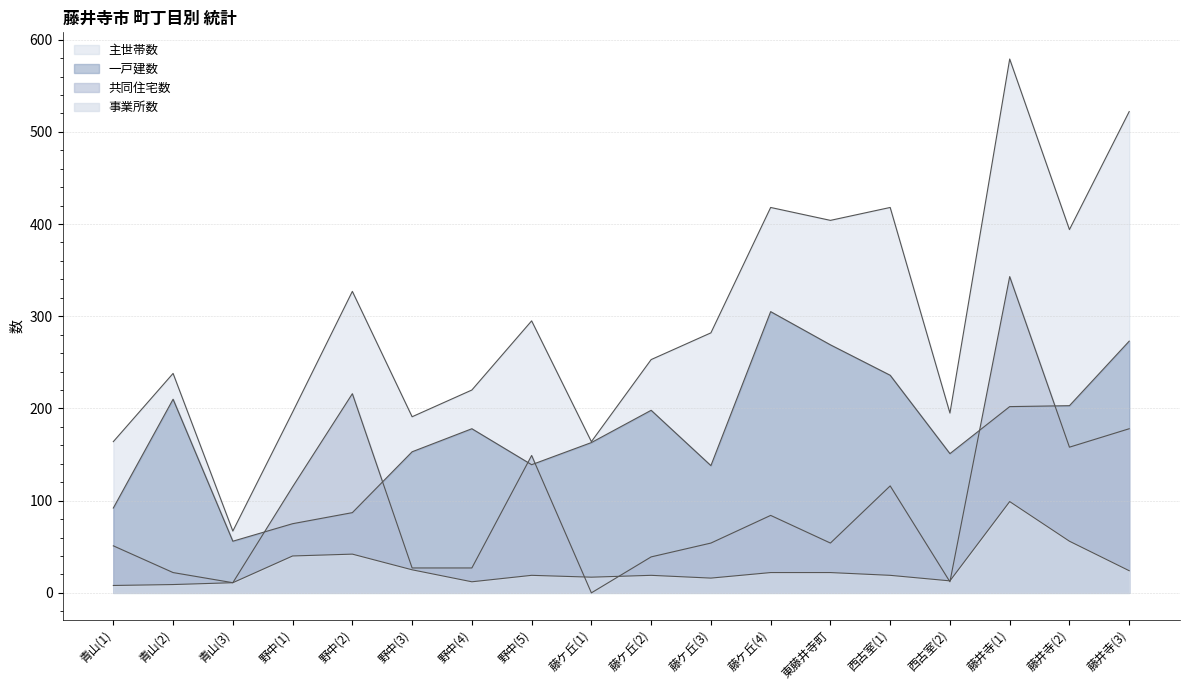

Between 野中(2) and 藤ケ丘(1), which is larger?

野中(2)